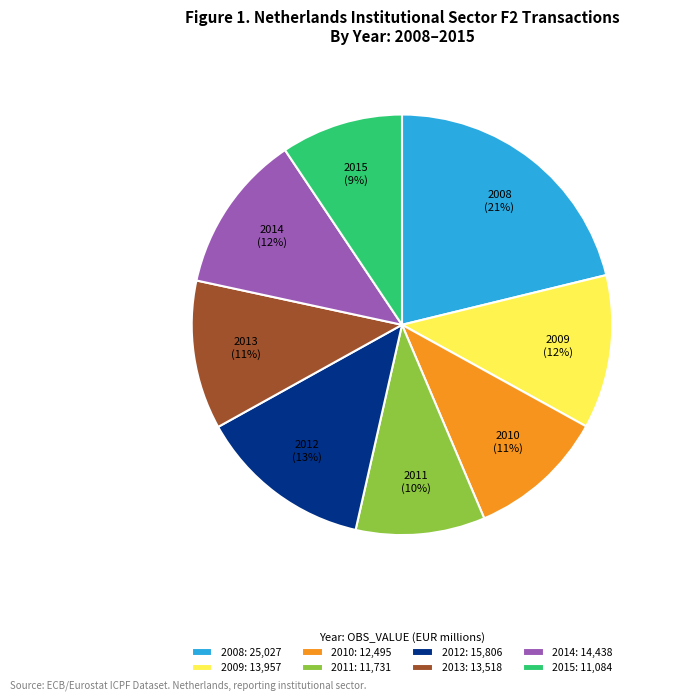

Does 2010 represent more than half of the total?

No